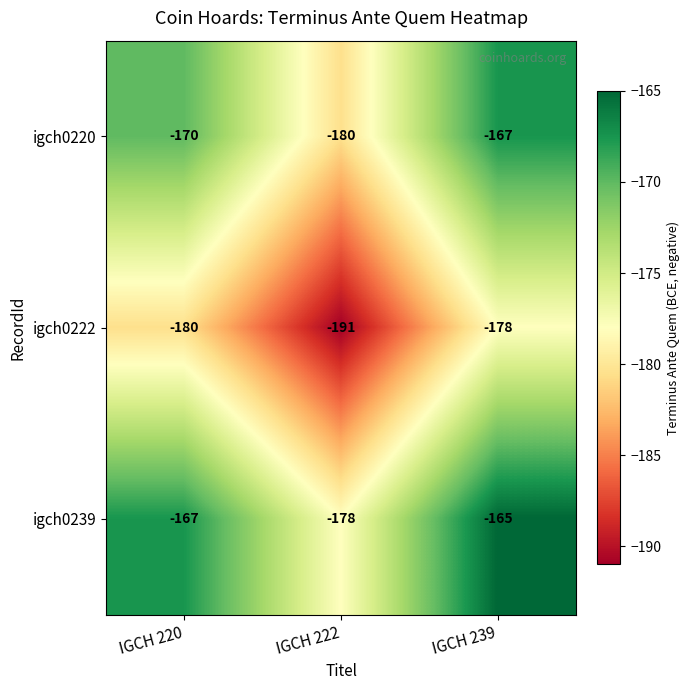

At which category does the chart reach its minimum across all series?

IGCH 222